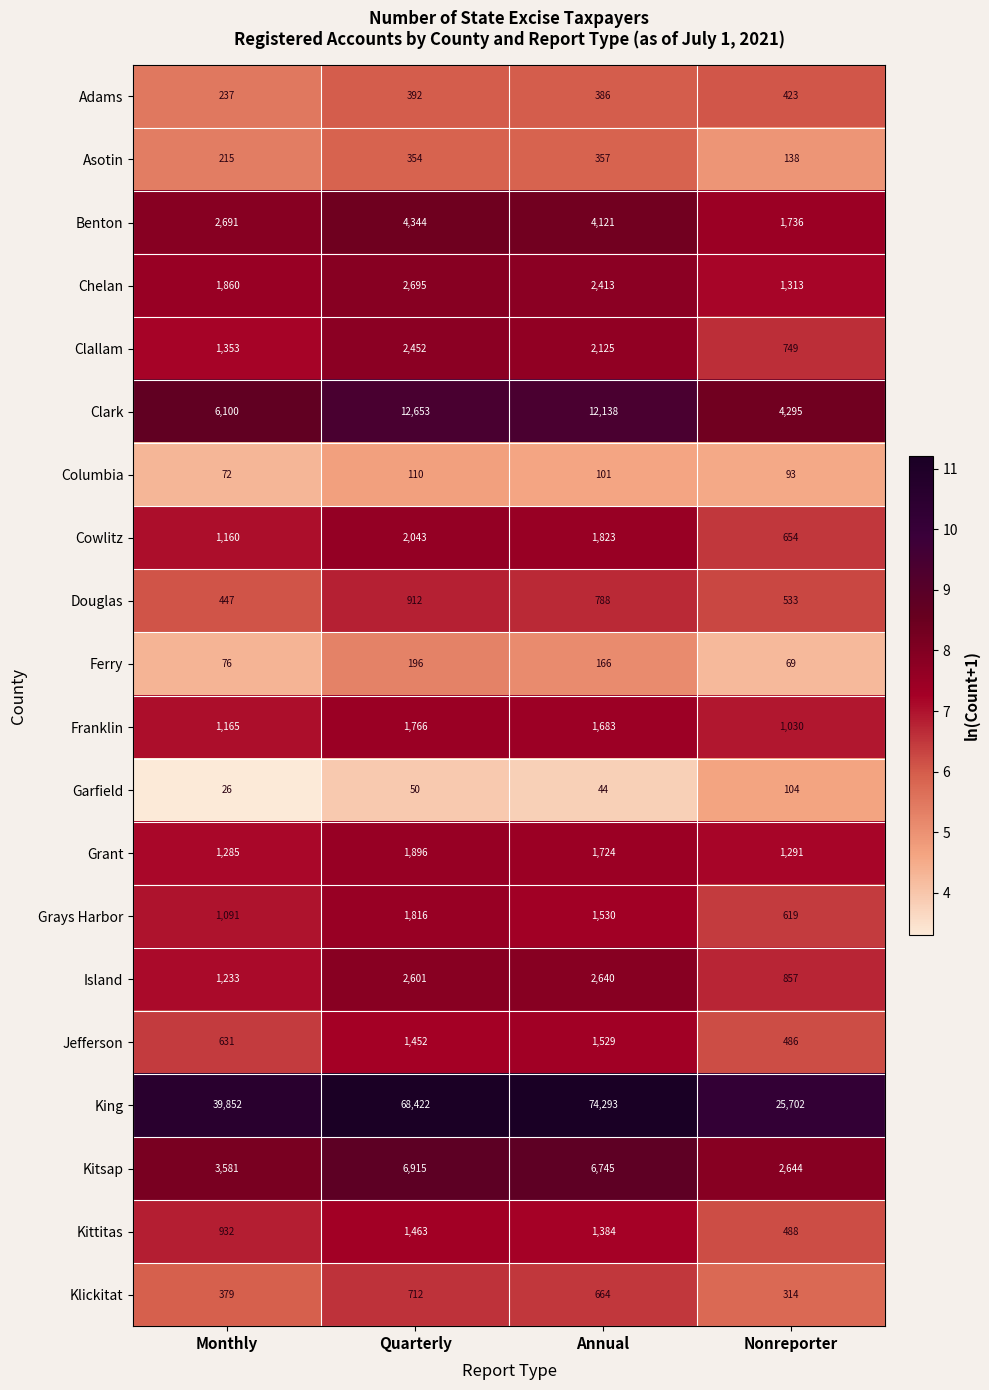

The value of Kittitas at Quarterly is 1463. True or false?

True